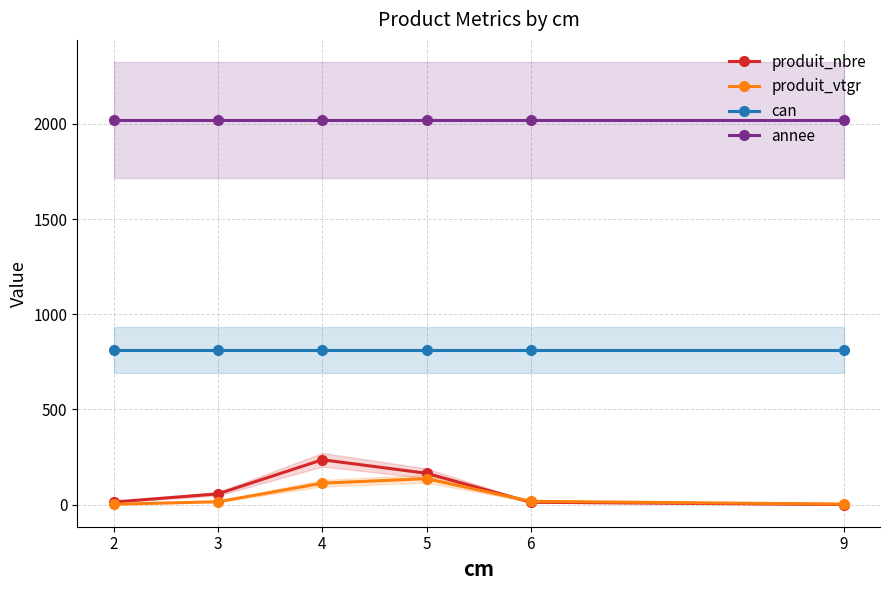

The value of annee at 3 is 649.1. True or false?

False